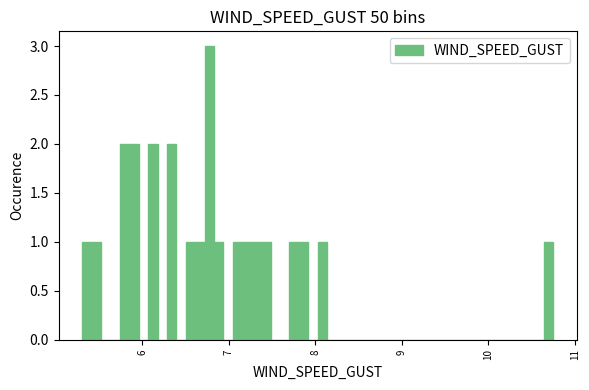

Read against the x-axis, roughly where is the centre of the tallest bar?

6.8